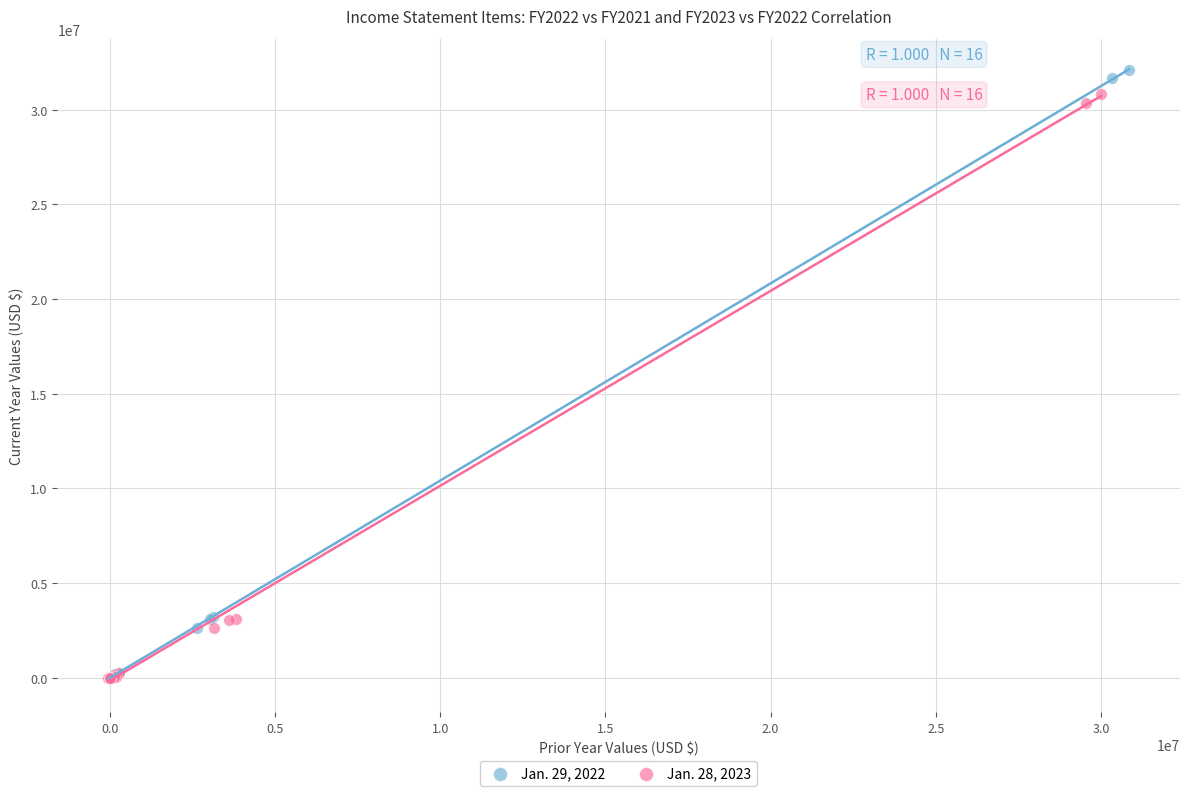

What are all the series names shown in the legend?

Jan. 29, 2022, Jan. 28, 2023